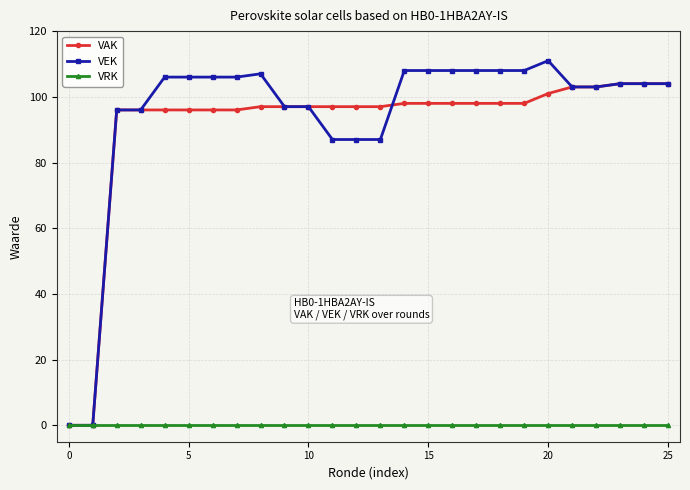

What is the value of the VAK point at the 18th from the left?

98